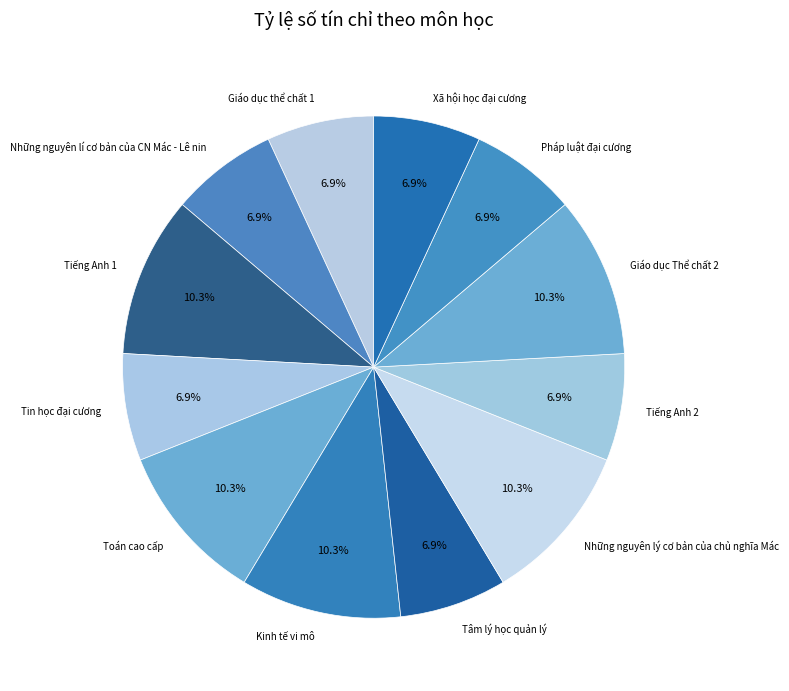

What percentage is NOT represented by Tiếng Anh 1?

89.7%